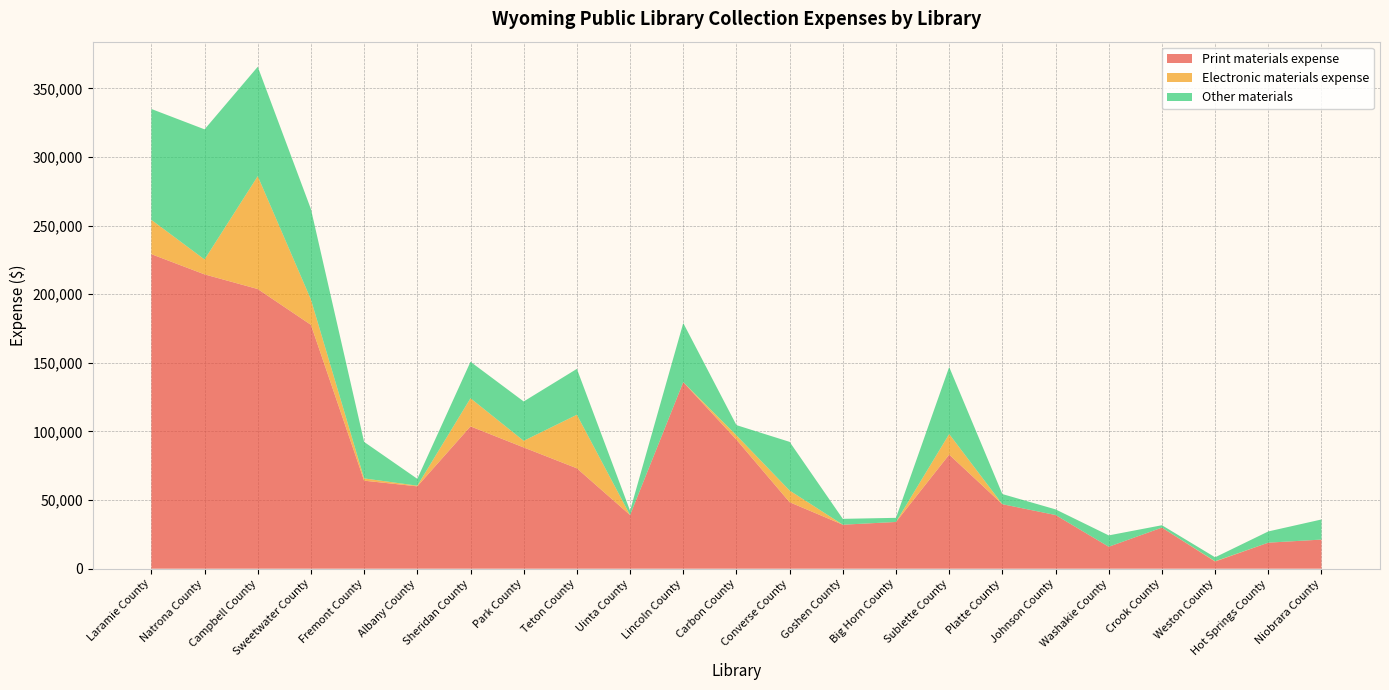

Reading left to right, extract all data points from this chart.

Print materials expense: Laramie County=229179	Natrona County=214448	Campbell County=203779	Sweetwater County=177685	Fremont County=64145	Albany County=60000	Sheridan County=103708	Park County=88356	Teton County=73157	Uinta County=39115	Lincoln County=135952	Carbon County=94036	Converse County=48450	Goshen County=32061	Big Horn County=34061	Sublette County=83140	Platte County=46994	Johnson County=39120	Washakie County=16000	Crook County=29953	Weston County=5223	Hot Springs County=18976	Niobrara County=21228
Electronic materials expense: Laramie County=25000	Natrona County=10866	Campbell County=82244	Sweetwater County=18465	Fremont County=1650	Albany County=500	Sheridan County=20500	Park County=4839	Teton County=39022	Uinta County=0	Lincoln County=0	Carbon County=3150	Converse County=8522	Goshen County=0	Big Horn County=0	Sublette County=15000	Platte County=0	Johnson County=0	Washakie County=0	Crook County=0	Weston County=220	Hot Springs County=0	Niobrara County=0
Other materials: Laramie County=80793	Natrona County=94814	Campbell County=79707	Sweetwater County=65879	Fremont County=26586	Albany County=4989	Sheridan County=26568	Park County=28660	Teton County=33428	Uinta County=3169	Lincoln County=43052	Carbon County=7433	Converse County=35452	Goshen County=4268	Big Horn County=3000	Sublette County=48821	Platte County=7390	Johnson County=4109	Washakie County=8272	Crook County=1722	Weston County=2874	Hot Springs County=8180	Niobrara County=14645